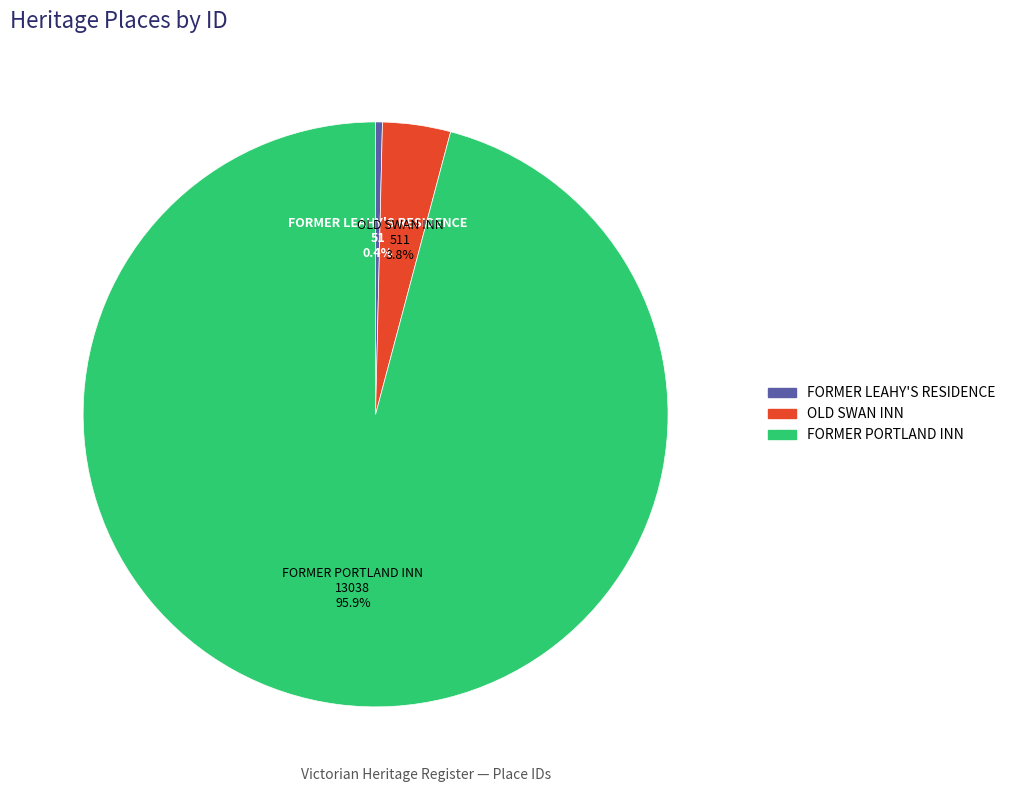

Count the number of slices in the pie.

3